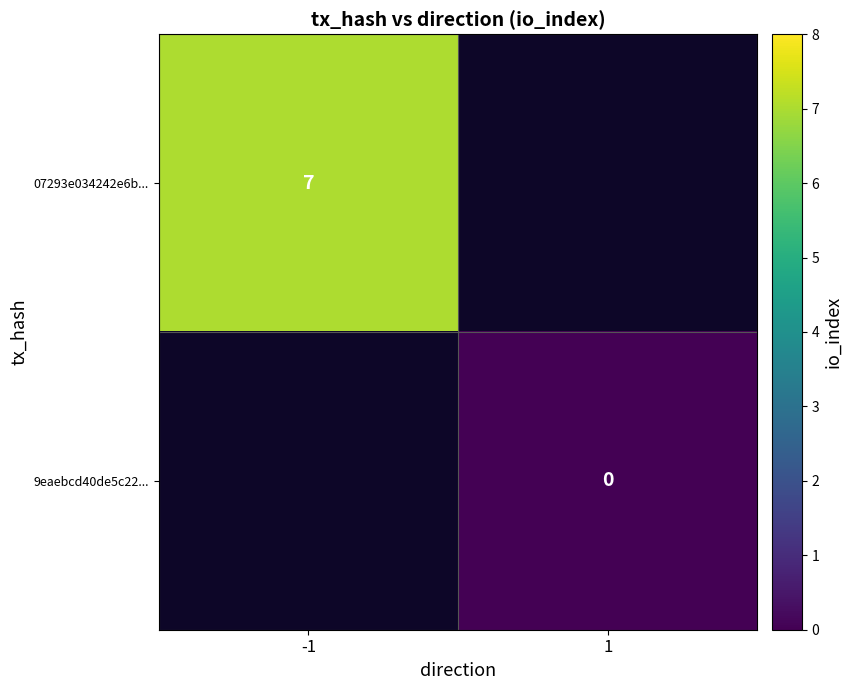

How many distinct data groups are displayed?

2